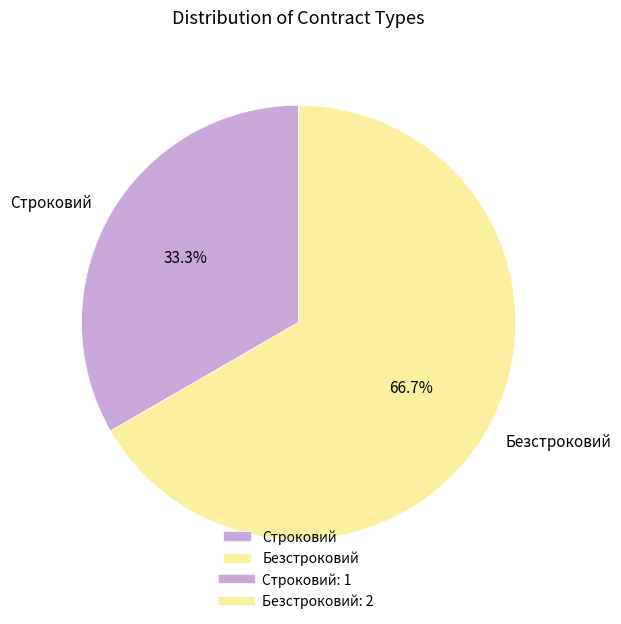

How many slices are in this pie chart?

2